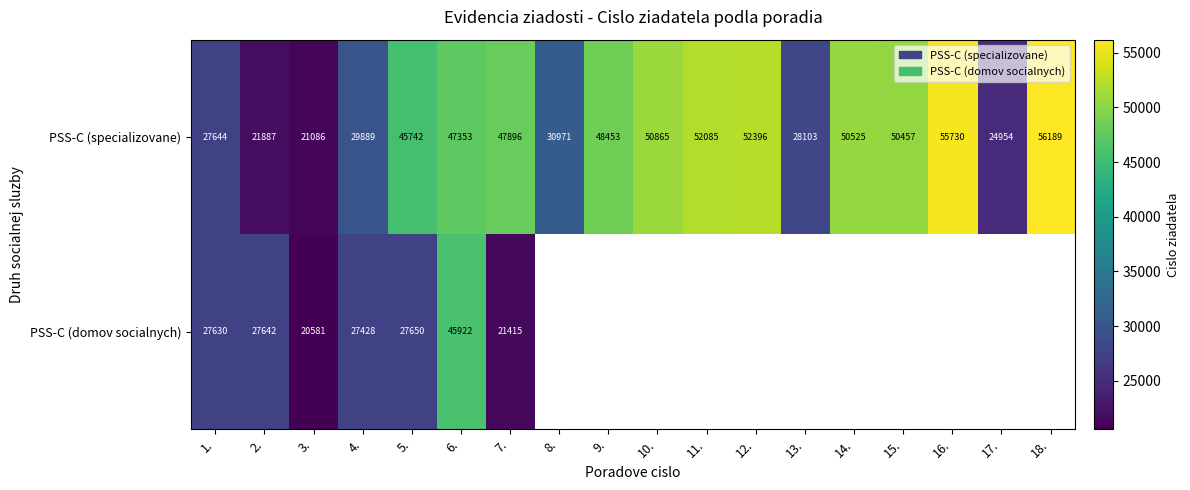

At which category does the chart reach its peak across all series?

18.